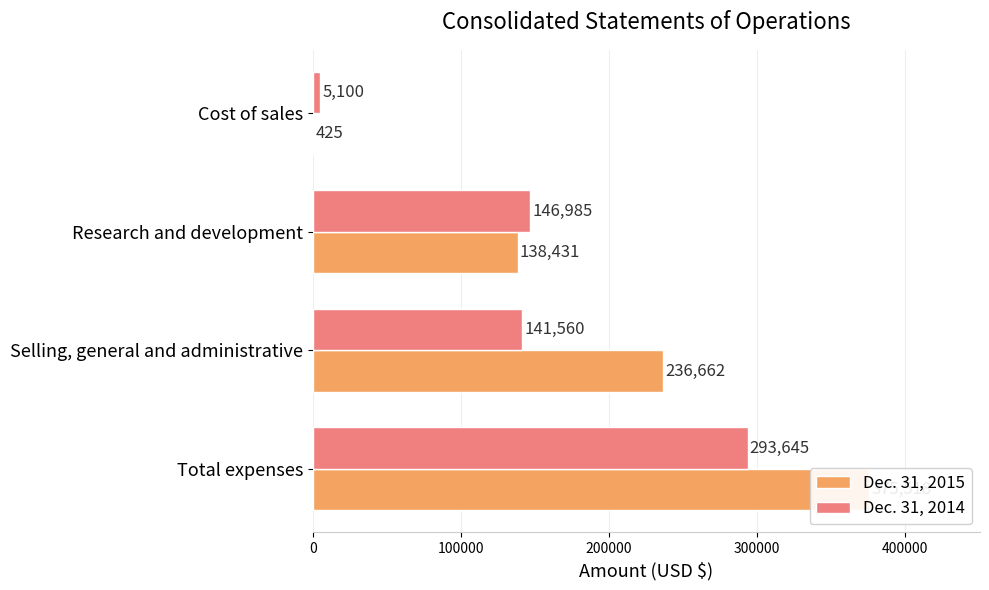

Is it true that Dec. 31, 2015 equals 375518 at Total expenses?

True